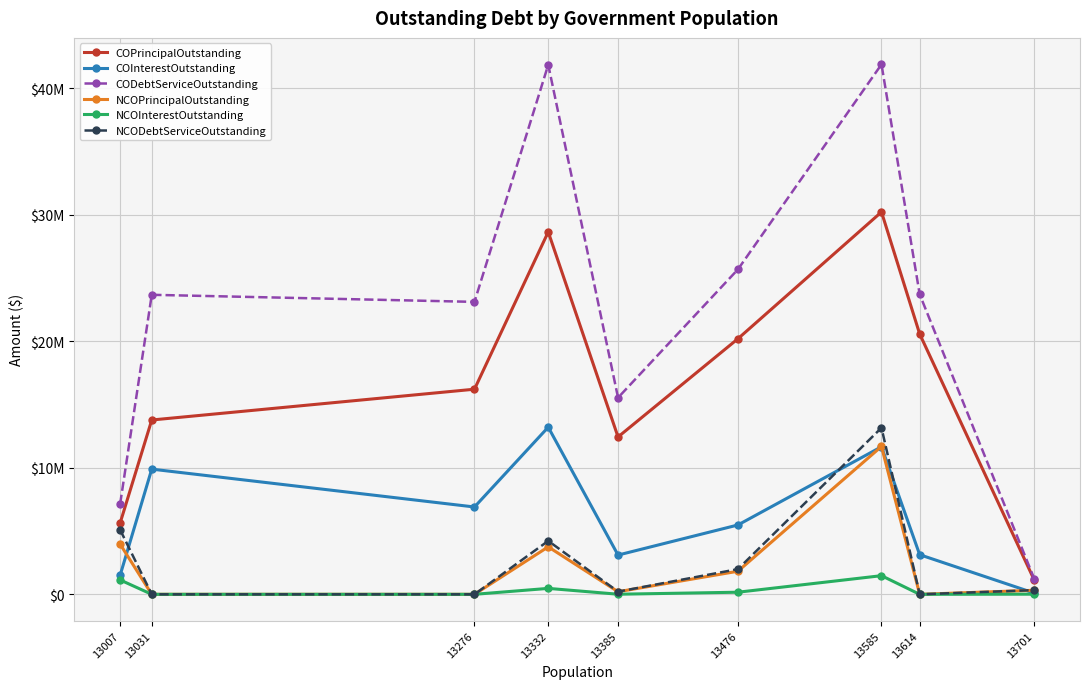

Does the chart have visible grid lines?

Yes